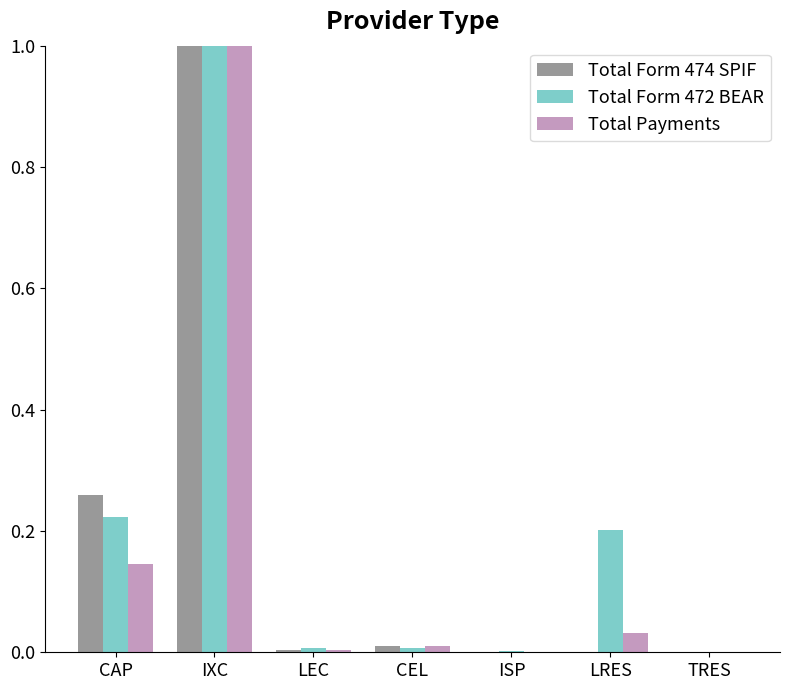

Which series has the largest total across all categories?

Total Form 472 BEAR